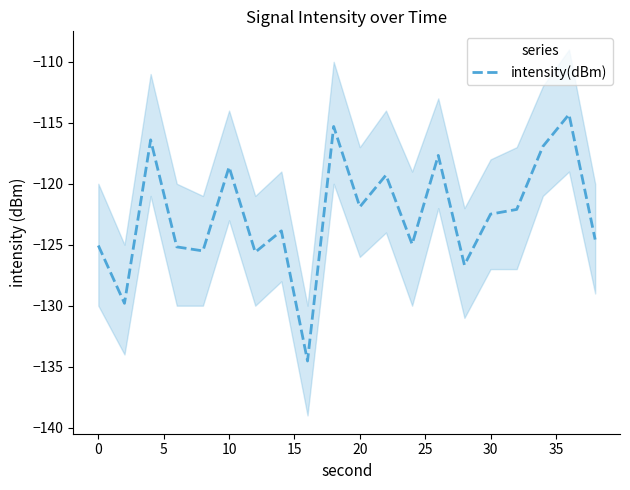

What is the difference between the maximum and minimum values?

20.2